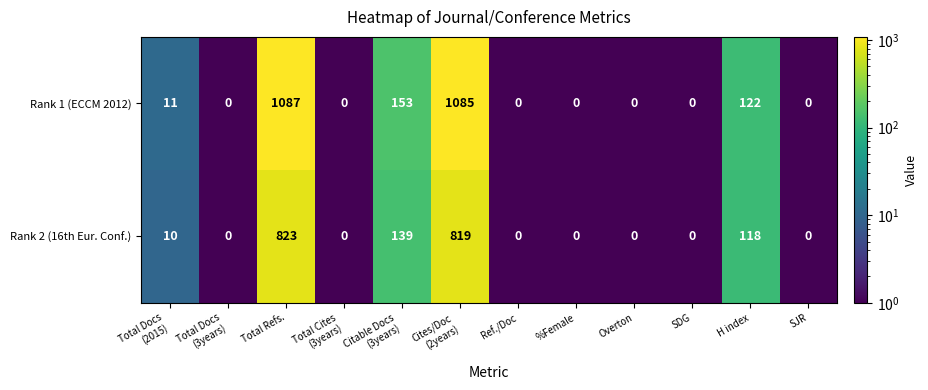

List the series in order of their peak value, lowest first.

Rank 2 (16th Eur. Conf.), Rank 1 (ECCM 2012)